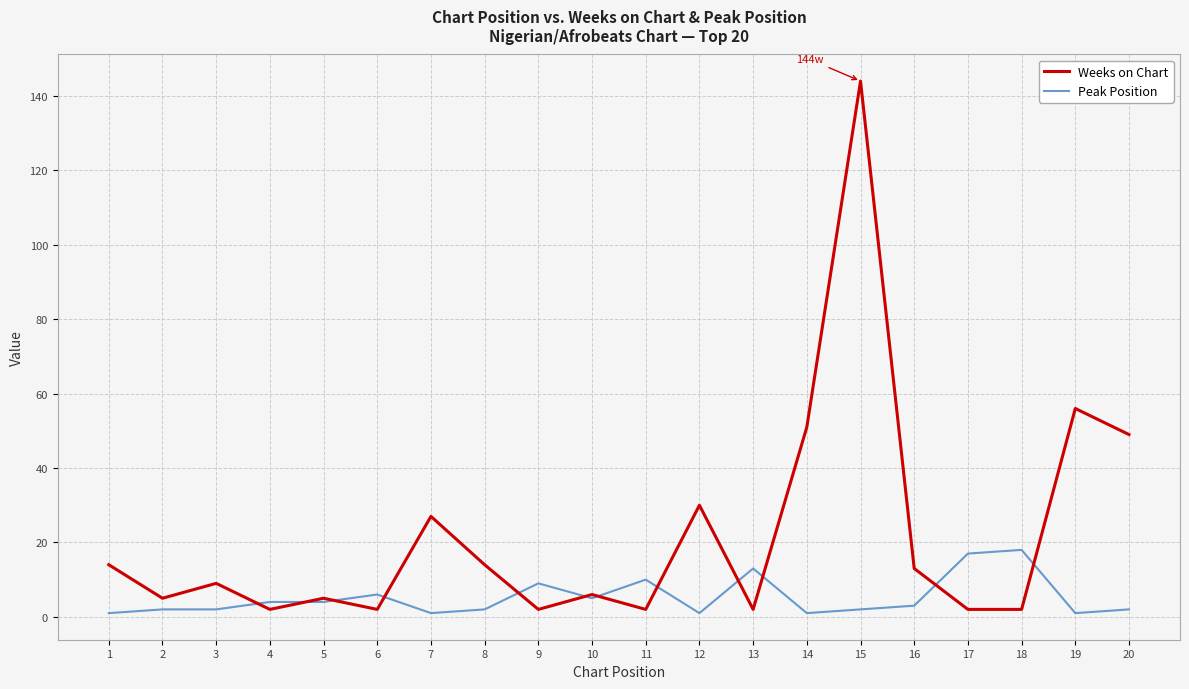

List the series in order of their overall mean, lowest first.

Peak Position, Weeks on Chart